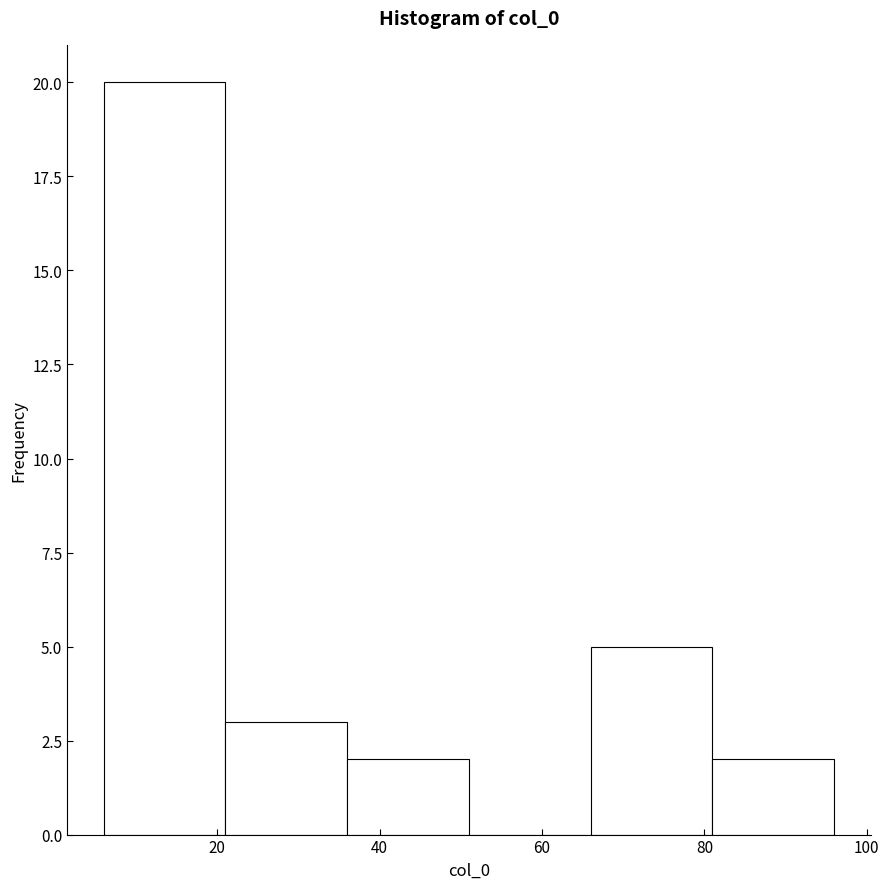

Over which range of the x-axis is the bar tallest?

6 to 21